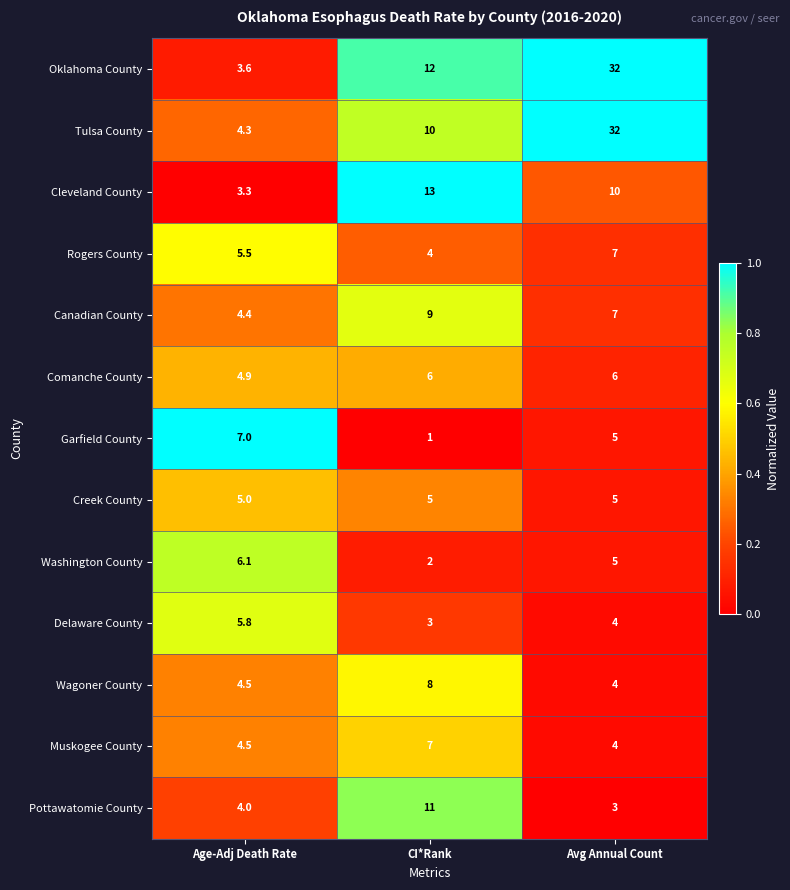

What is the average value of the Rogers County series?

5.5